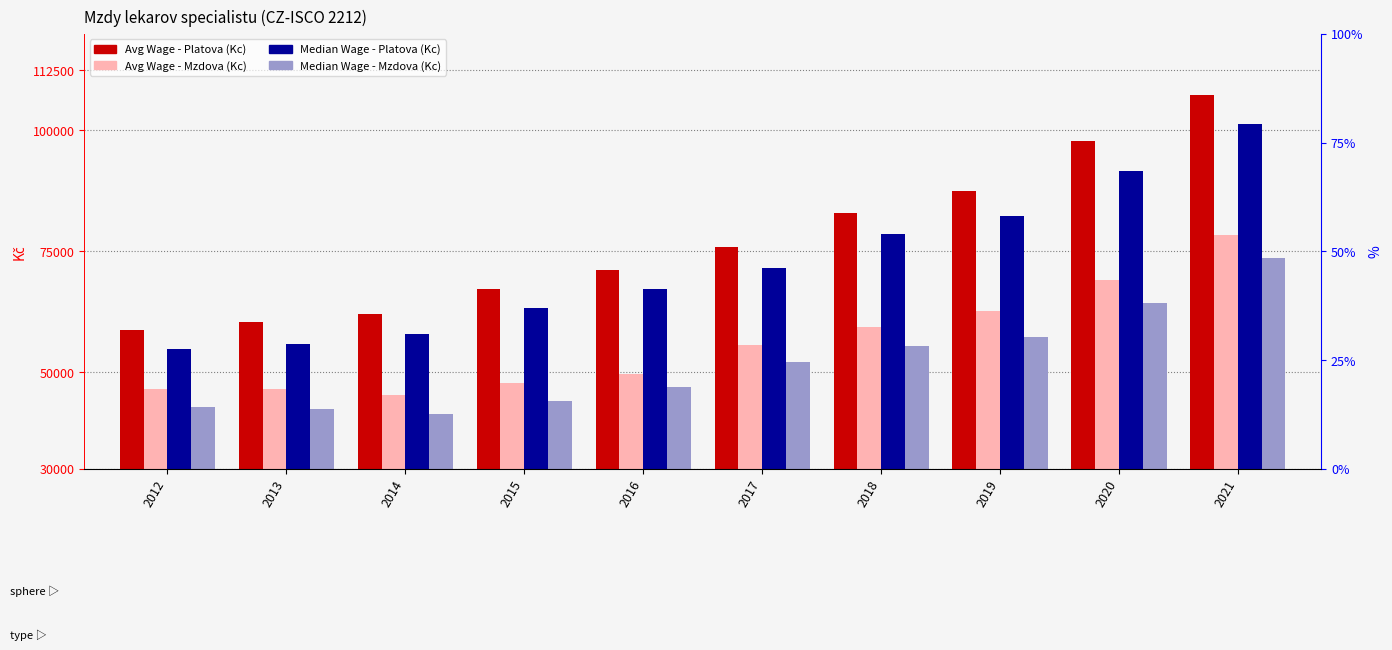

What is the spread (max minus min) of values at 2020?

33353.1